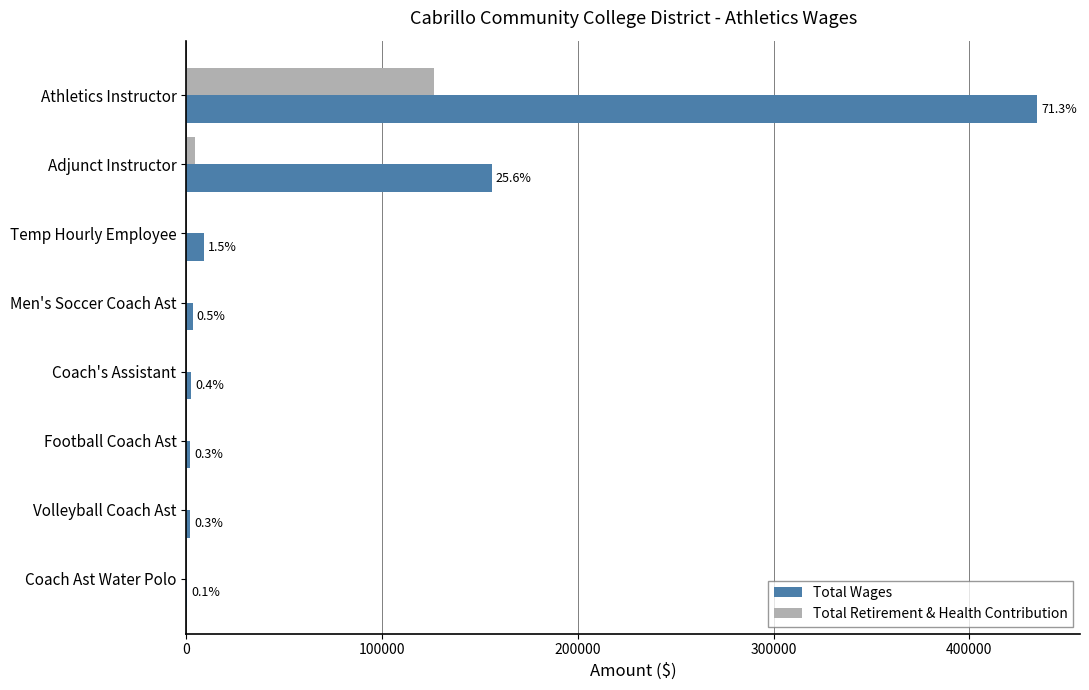

What are all the series names shown in the legend?

Total Wages, Total Retirement & Health Contribution